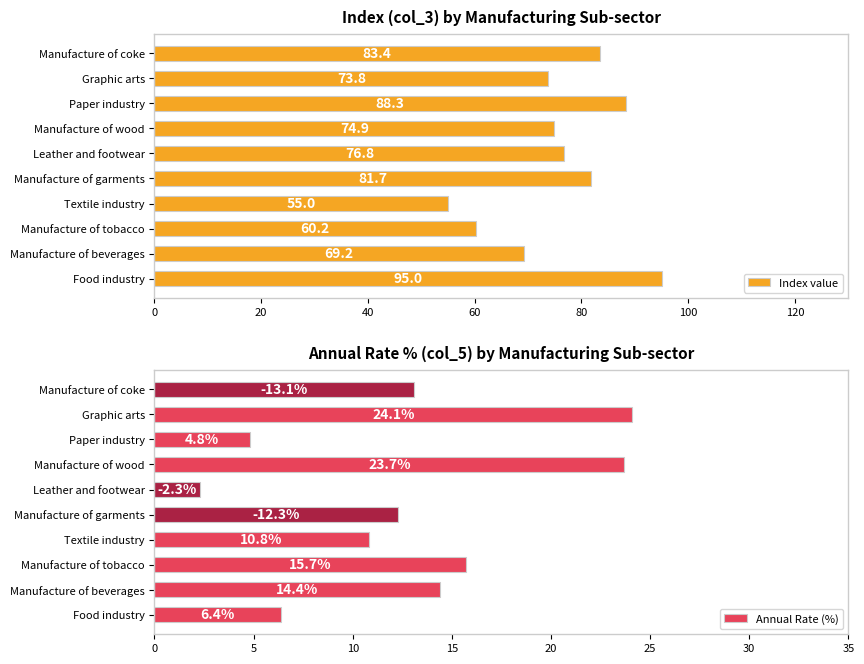

The value of Annual Rate (%) at Manufacture of wood is 23.7. True or false?

True